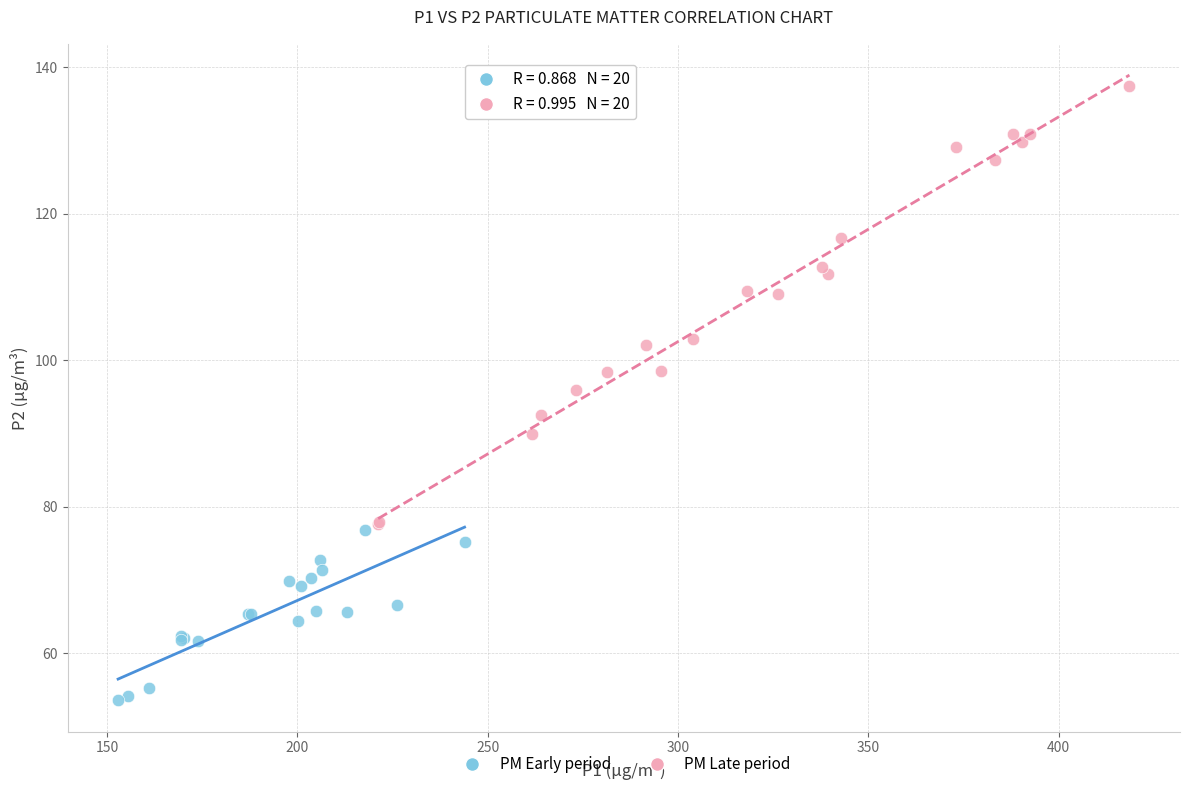

Which series contains the highest Y value?

PM Late period